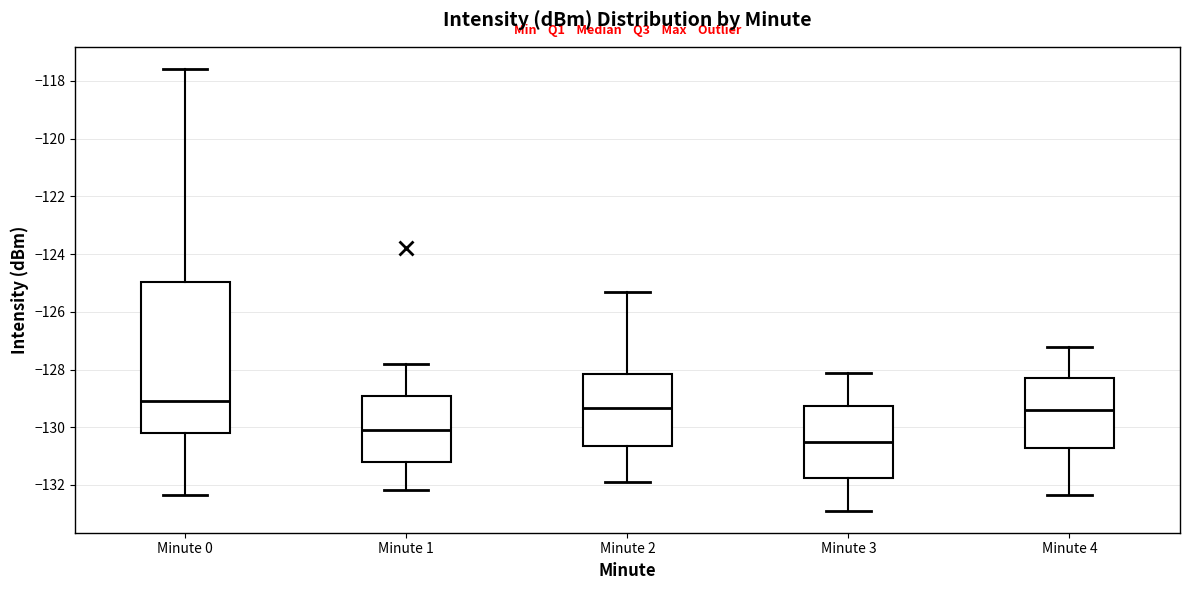

Reading left to right, transcribe this box plot: for each box, give where its median line is, the range the box spans, and where its two whiskers end, as read against the y-axis. The values are not printed on the chart, so give them approximately, as read against the axis.

Minute 0: median -129.2, box -130.2 to -125.0, whiskers -132.4 to -117.6
Minute 1: median -130.2, box -131.2 to -129.0, whiskers -132.2 to -127.8
Minute 2: median -129.4, box -130.6 to -128.2, whiskers -131.8 to -125.4
Minute 3: median -130.6, box -131.8 to -129.2, whiskers -132.8 to -128.2
Minute 4: median -129.4, box -130.8 to -128.2, whiskers -132.4 to -127.2